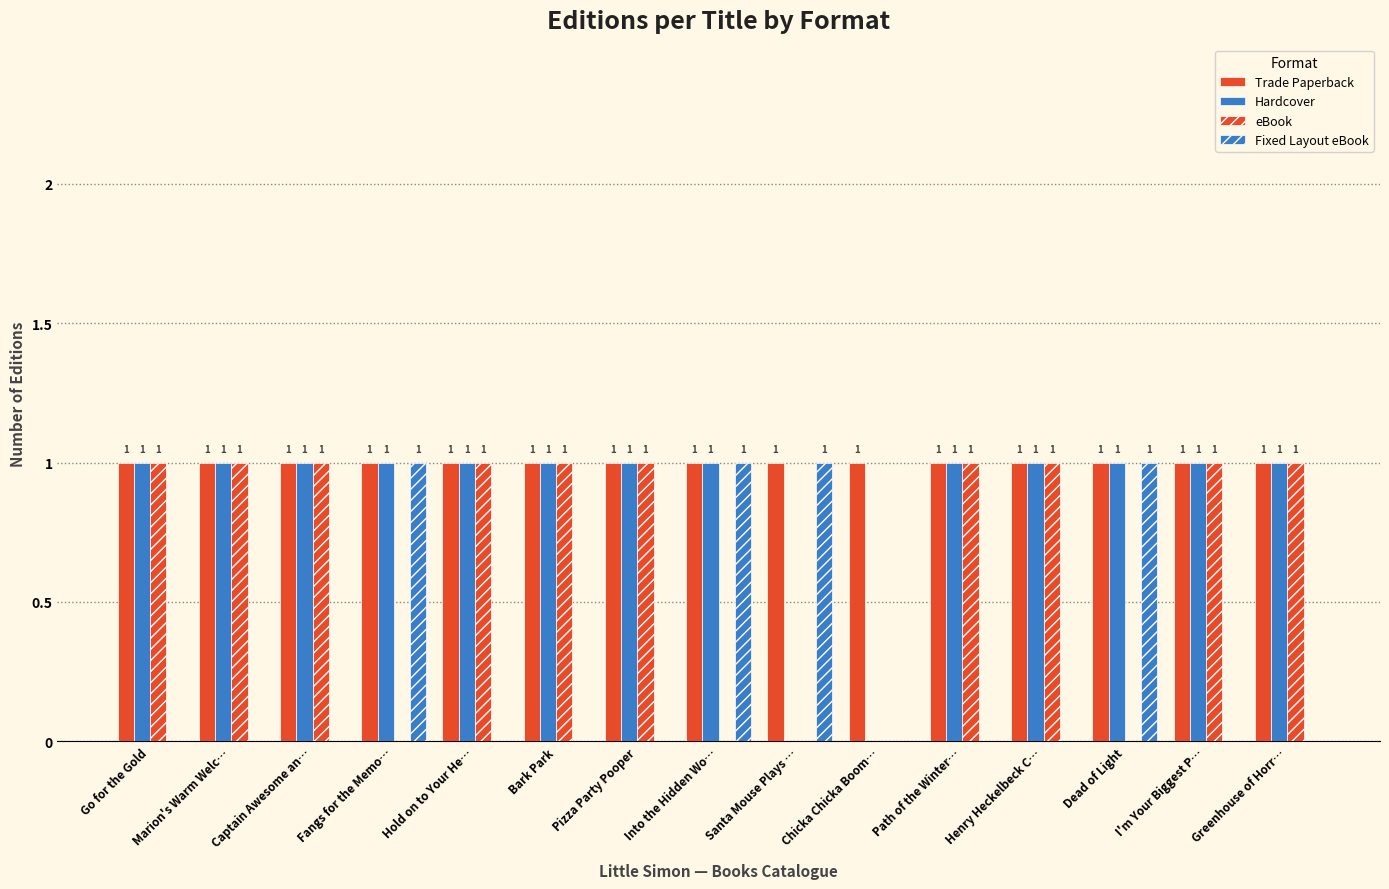

Reading right to left, extract all data points from this chart.

Trade Paperback: 1	1	1	1	1	1	1	1	1	1	1	1	1	1	1
Hardcover: 1	1	1	1	1	0	0	1	1	1	1	1	1	1	1
eBook: 1	1	0	1	1	0	0	0	1	1	1	0	1	1	1
Fixed Layout eBook: 0	0	1	0	0	0	1	1	0	0	0	1	0	0	0